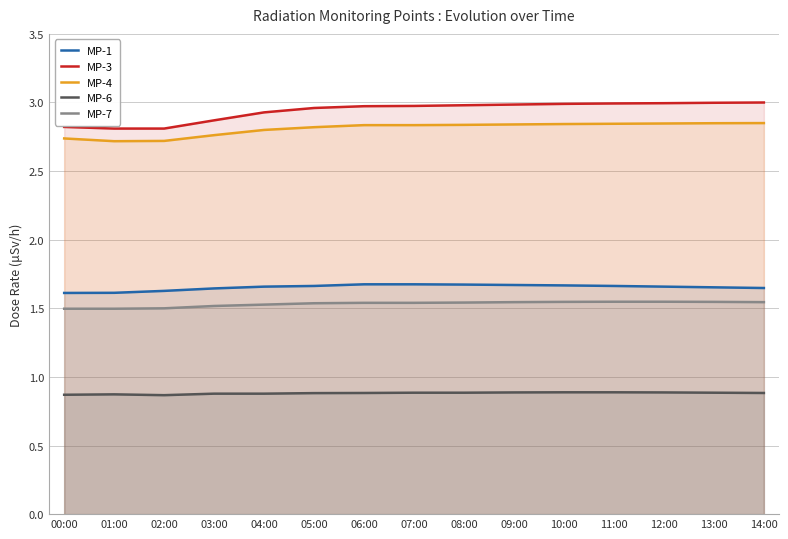

At 12:00, list the series in order from largest to smallest.

MP-3, MP-4, MP-1, MP-7, MP-6